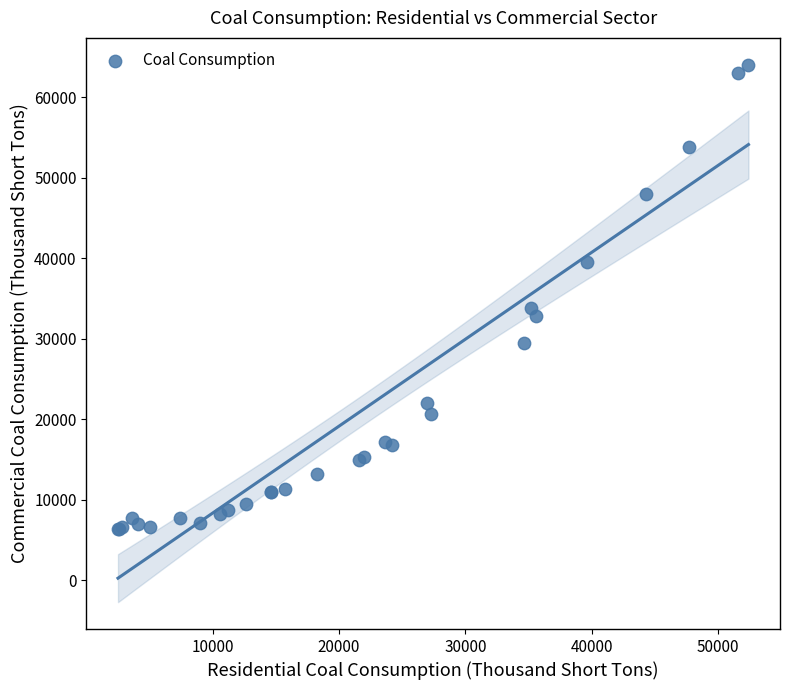

What Y value in the scatter plot is closest to 35191?

33847.7